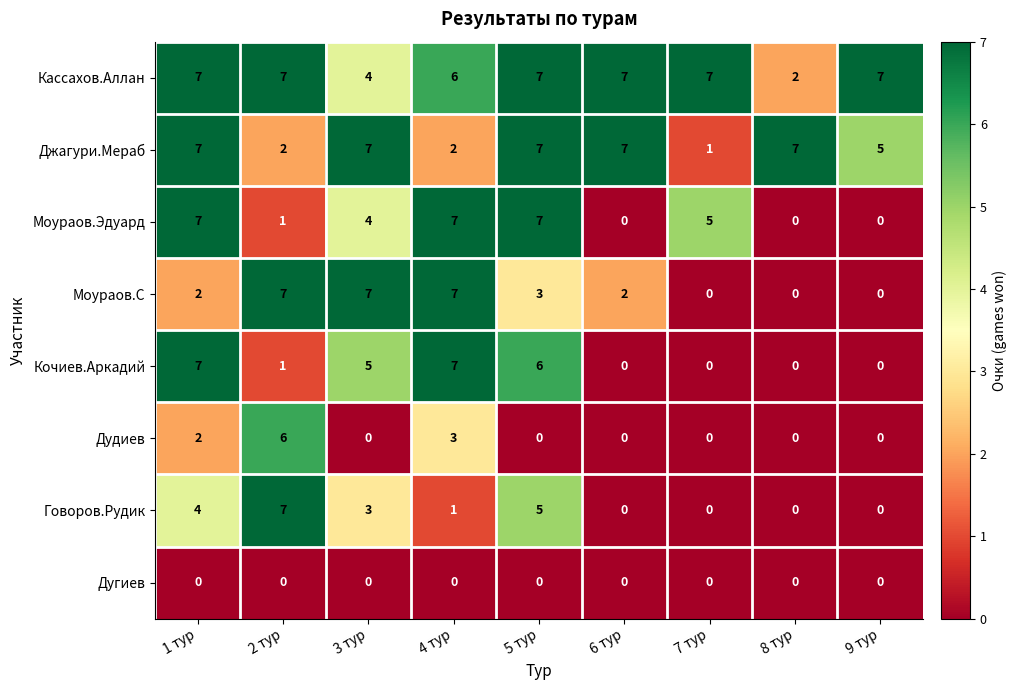

What is the difference between the maximum and minimum values in the Моураов.С series?

7